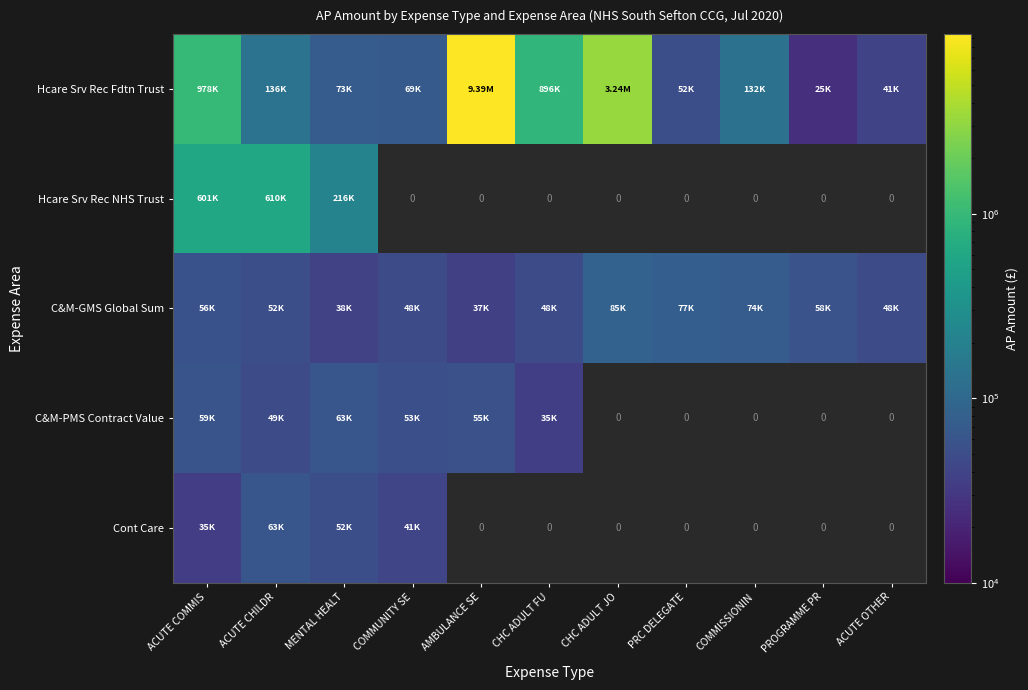

What is the approximate value of Hcare Srv Rec NHS Trust at ACUTE CHILDR?

610192.9